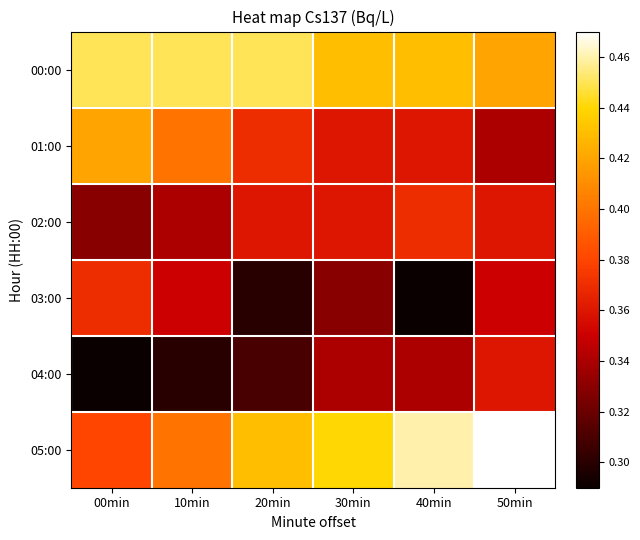

Which has a higher value, 00min or 50min?

00min